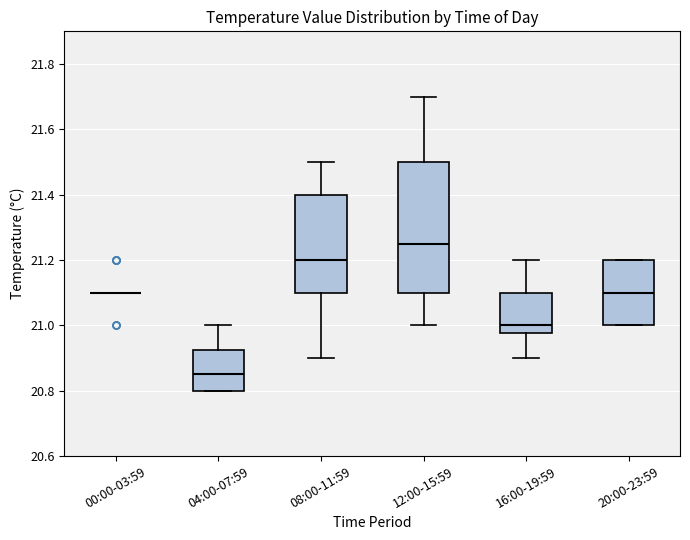

Reading left to right, read every box against the y-axis: the position of its median line, the range the box covers, and the ends of its whiskers. The values are not printed on the chart, so give them approximately, as read against the axis.

00:00-03:59: box collapsed to a line at 21.10, whiskers 21.10 to 21.10
04:00-07:59: median 20.86, box 20.80 to 20.92, whiskers 20.80 to 21.00
08:00-11:59: median 21.20, box 21.10 to 21.40, whiskers 20.90 to 21.50
12:00-15:59: median 21.26, box 21.10 to 21.50, whiskers 21.00 to 21.70
16:00-19:59: median 21.00, box 20.98 to 21.10, whiskers 20.90 to 21.20
20:00-23:59: median 21.10, box 21.00 to 21.20, whiskers 21.00 to 21.20